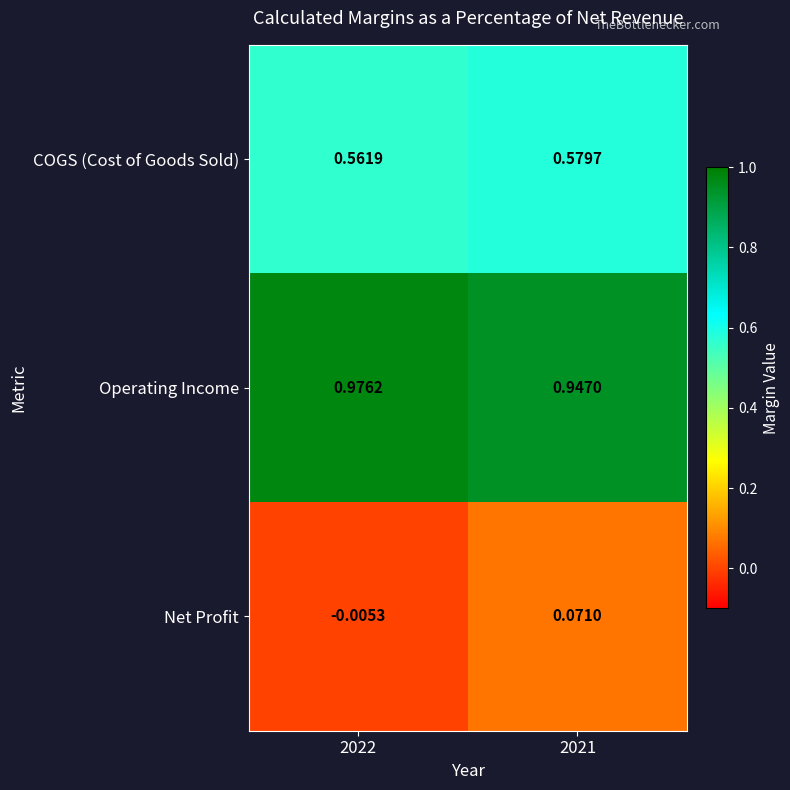

List the series in order of their peak value, lowest first.

Net Profit, COGS (Cost of Goods Sold), Operating Income